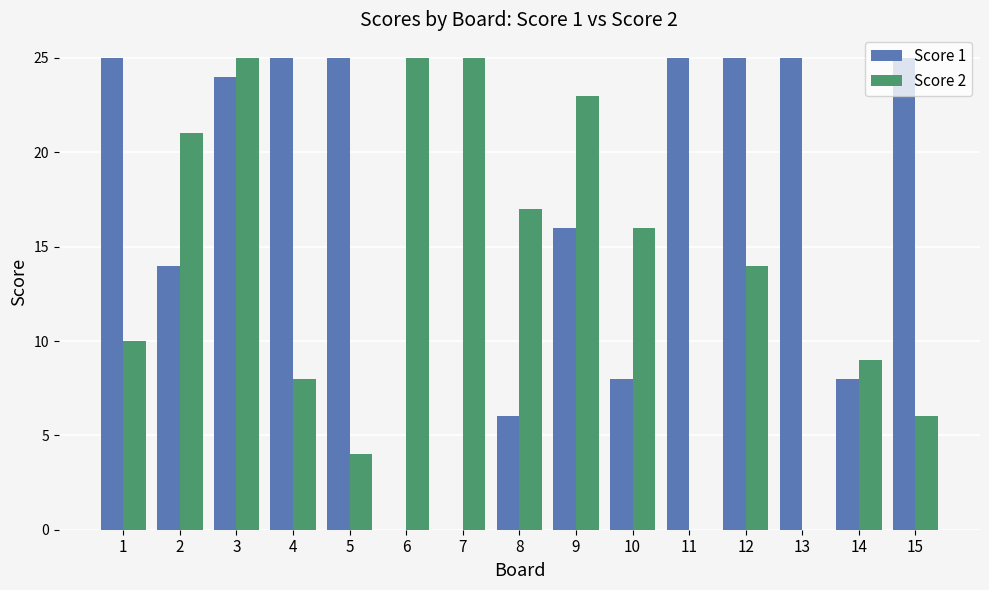

How many groups of bars are there?

15